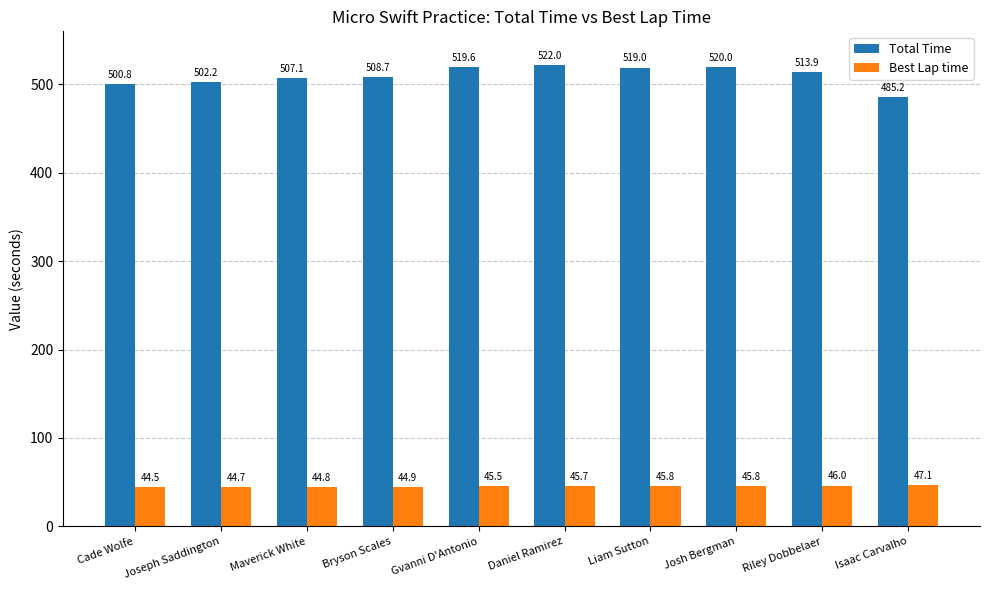

Does the chart contain any negative values?

No